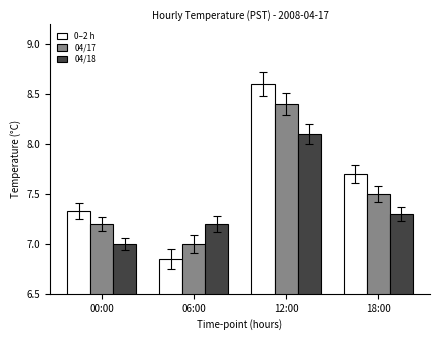

Is it true that 0–2 h equals 5.0 at 12:00?

False